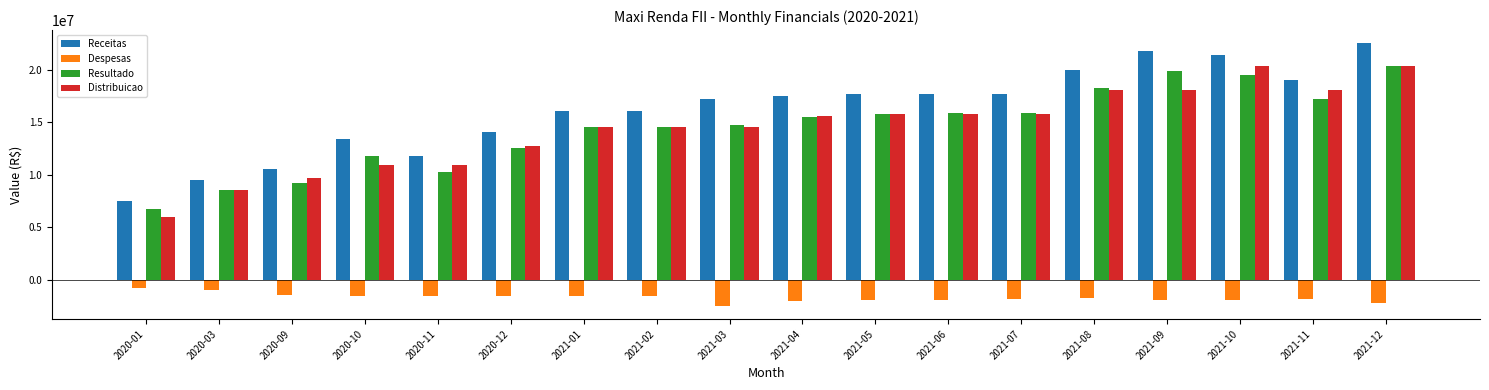

What is the difference between the maximum and second lowest values in the Receitas series?

13010321.8